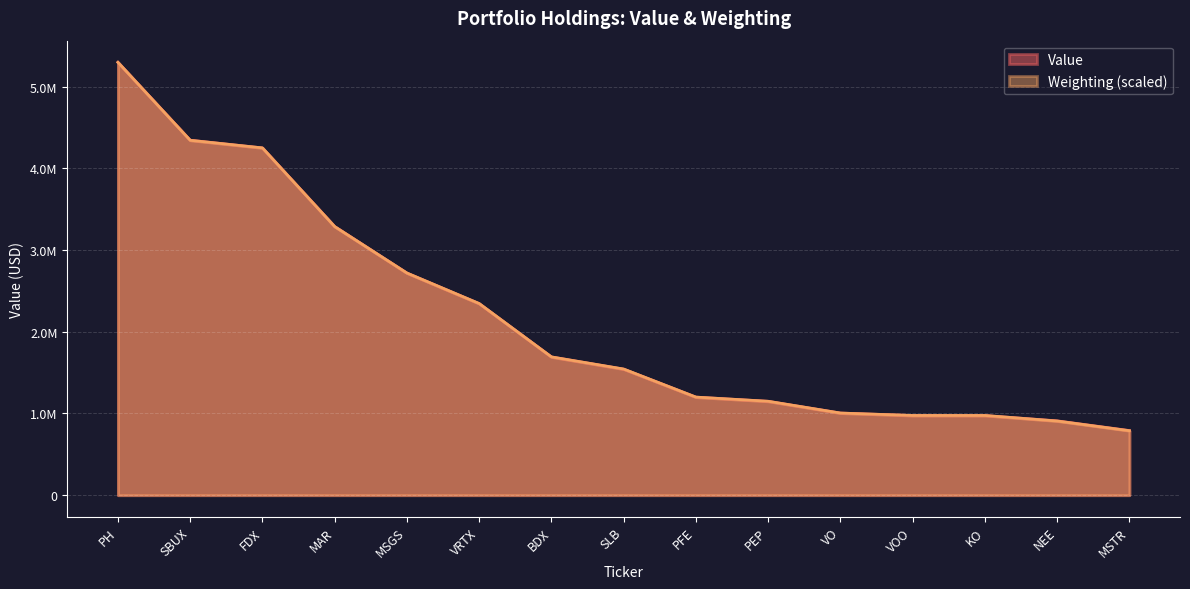

Reading right to left, transcribe all the data shown in this chart.

Value: 790726.0	909544.0	974119.0	974773.0	1005034.0	1148490.0	1199887.0	1542182.0	1691688.0	2344121.0	2718158.0	3287592.0	4249457.0	4343991.0	5297094.0
Weighting: 788838.7	907588.6	975445.7	975445.7	1005133.1	1149329.4	1200222.3	1543748.8	1692186.2	2345310.6	2718524.6	3286827.7	4249550.2	4342853.7	5297094.0